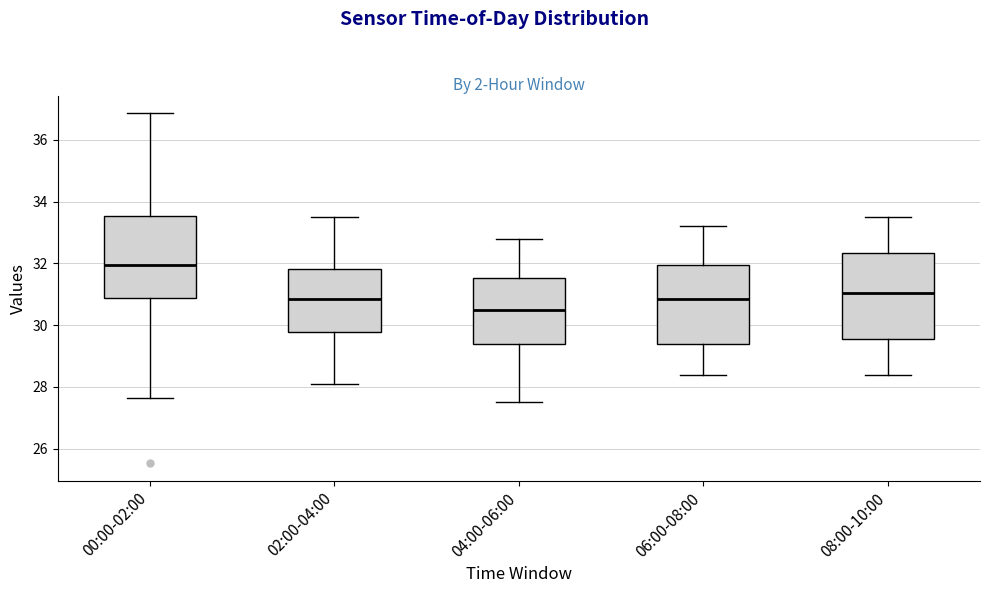

Reading left to right, transcribe this box plot: for each box, give where its median line is, the range the box spans, and where its two whiskers end, as read against the y-axis. The values are not printed on the chart, so give them approximately, as read against the axis.

00:00-02:00: median 32.0, box 30.8 to 33.6, whiskers 27.6 to 36.8
02:00-04:00: median 30.8, box 29.8 to 31.8, whiskers 28.2 to 33.6
04:00-06:00: median 30.6, box 29.4 to 31.6, whiskers 27.6 to 32.8
06:00-08:00: median 30.8, box 29.4 to 32.0, whiskers 28.4 to 33.2
08:00-10:00: median 31.0, box 29.6 to 32.4, whiskers 28.4 to 33.6